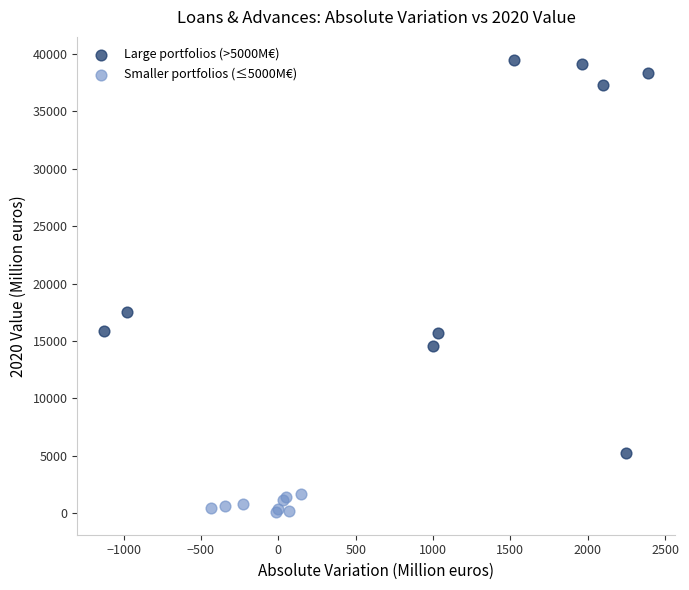

Which series reaches the maximum Y coordinate?

Large portfolios (>5000M€)